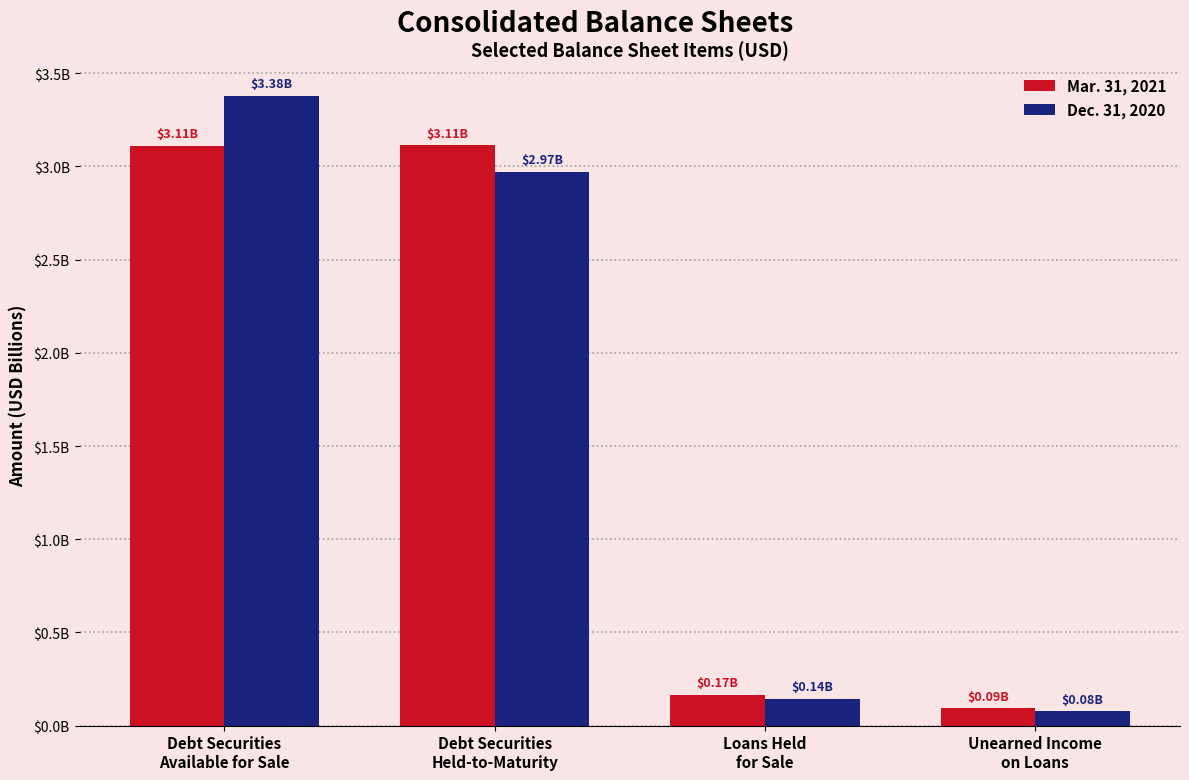

Are the bars grouped side by side (vs. stacked)?

Yes